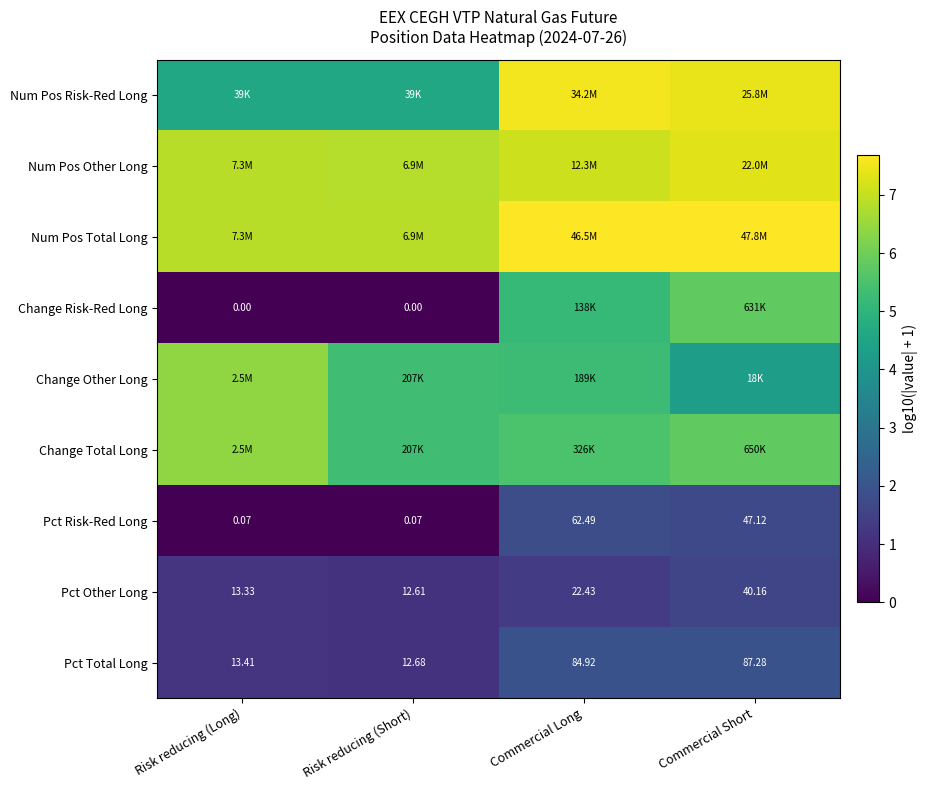

Is the value of Pct Risk-Red Long at Commercial Long greater than the value of Pct Other Long at Risk reducing (Short)?

Yes